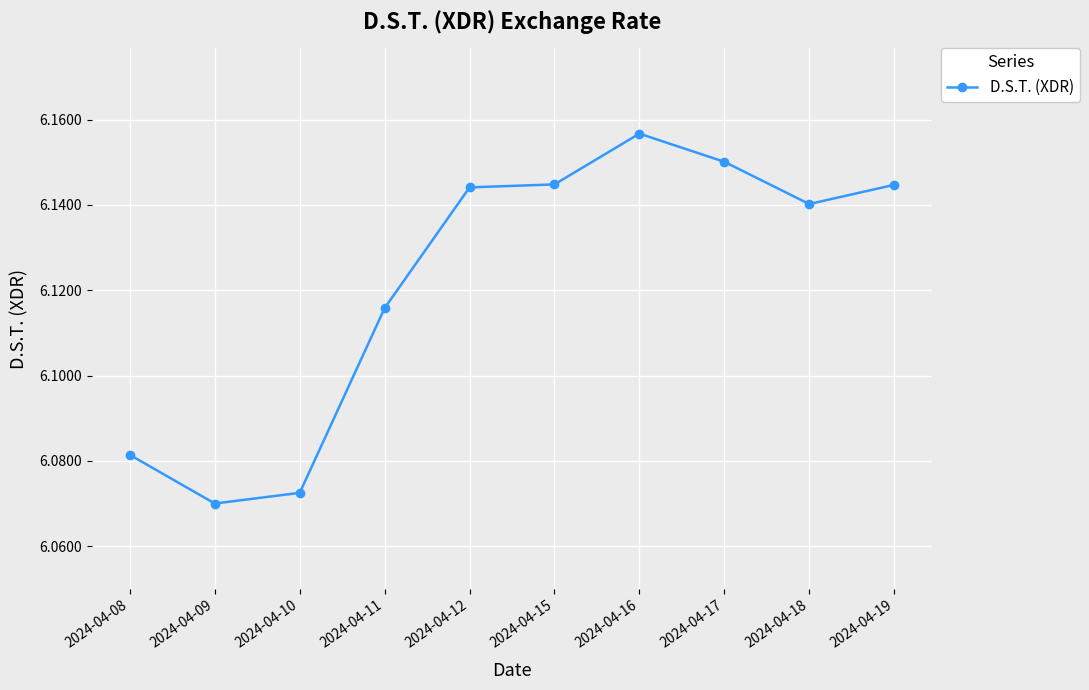

Count the values in the range 6 to 7.

10